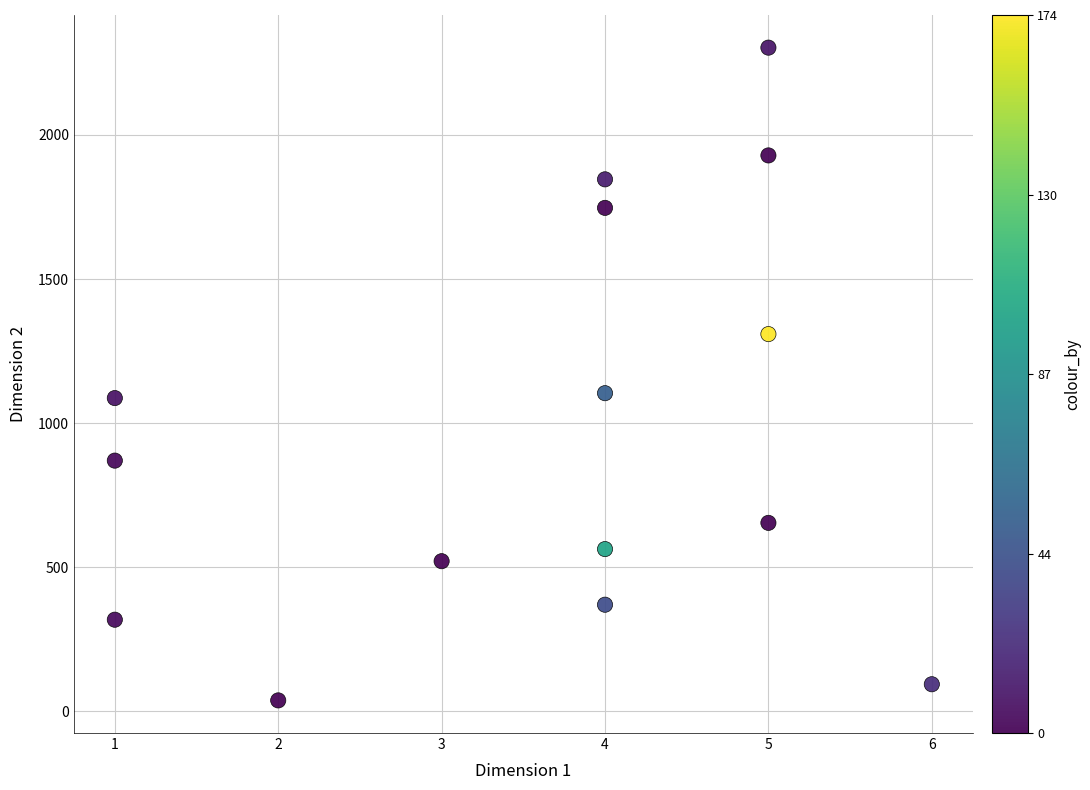

What is the range of X values (max minus min)?

5